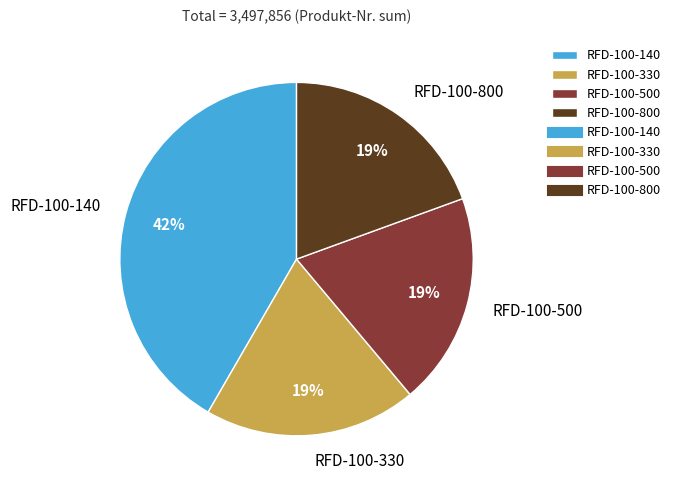

Is it true that RFD-100-140 is 42% of the pie?

True